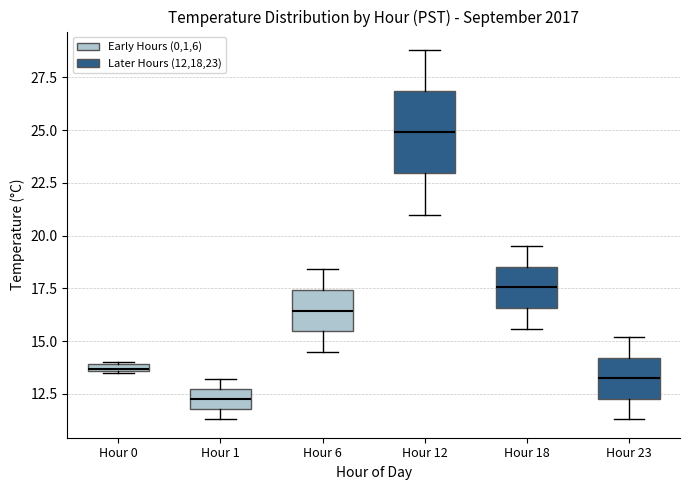

Where does the median line of the box for Hour 18 sit on the y-axis? The values are not printed on the chart, so give them approximately, as read against the axis.

17.5